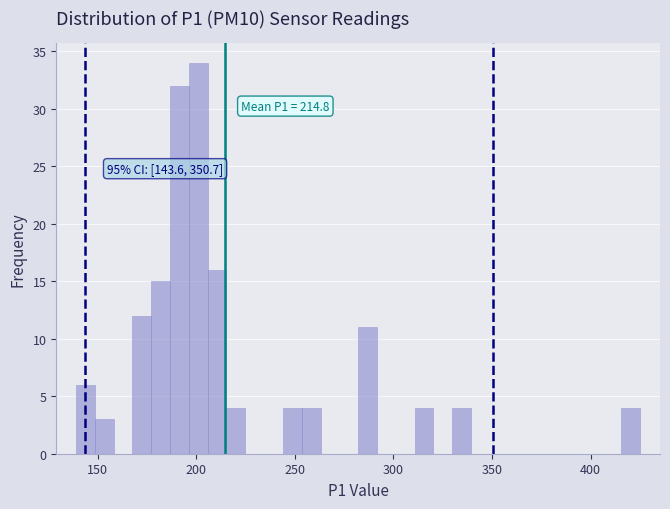

Read against the x-axis, roughly where is the centre of the tallest bar?

200